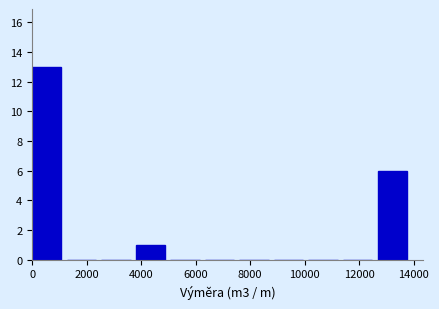

Reading left to right, transcribe this chart: for each bar, give the range it covers on the x-axis and its height. Neither the bar edges nor the heights are printed on the chart, so give them approximately, as read against the axes.

0 to 1200: 13
1200 to 2600: 0
2600 to 3800: 0
3800 to 5000: 1
5000 to 6400: 0
6400 to 7600: 0
7600 to 8800: 0
8800 to 10200: 0
10200 to 11400: 0
11400 to 12600: 0
12600 to 14000: 6